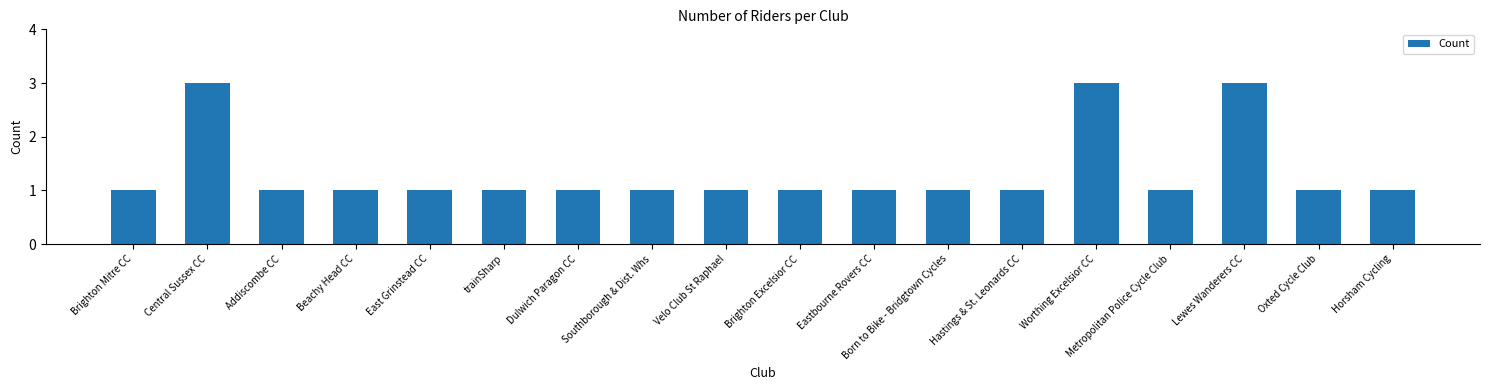

What is the smallest value displayed?

1